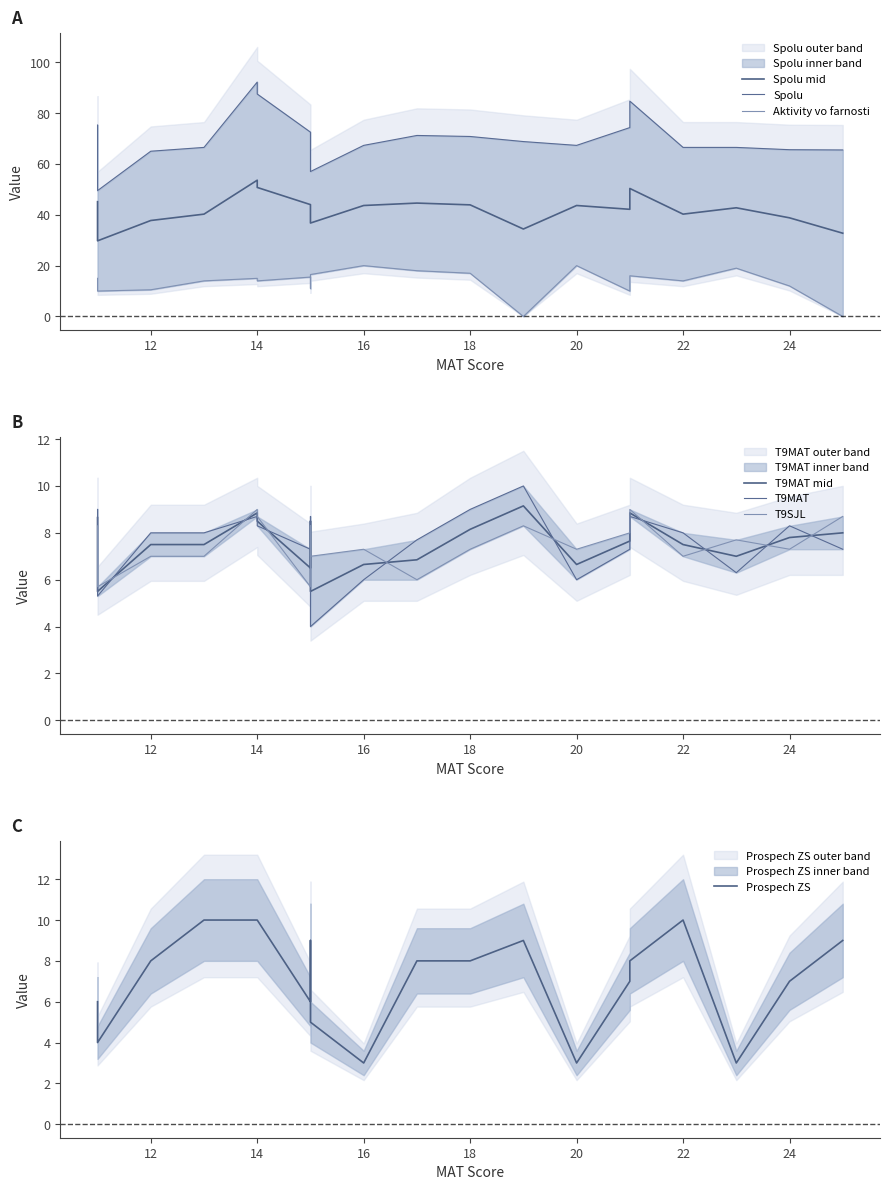

Which series has the largest total across all categories?

Spolu